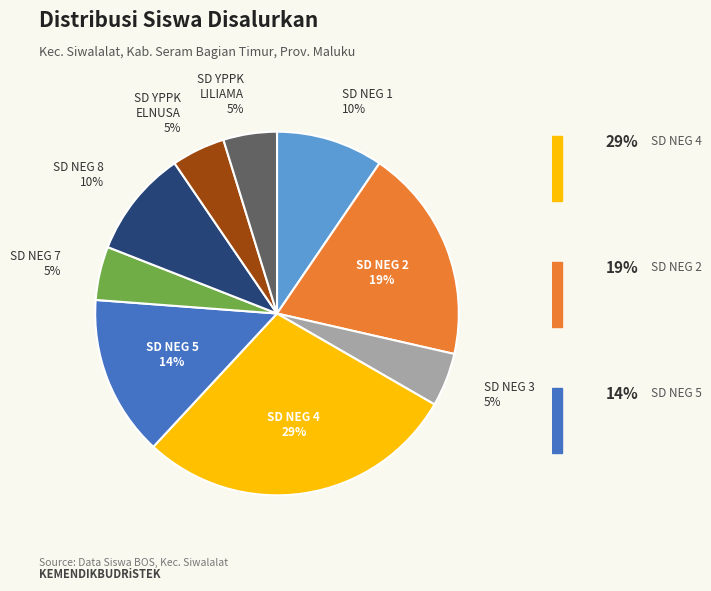

To the nearest percent, what is the difference between the largest and smallest slice percentages?

24%